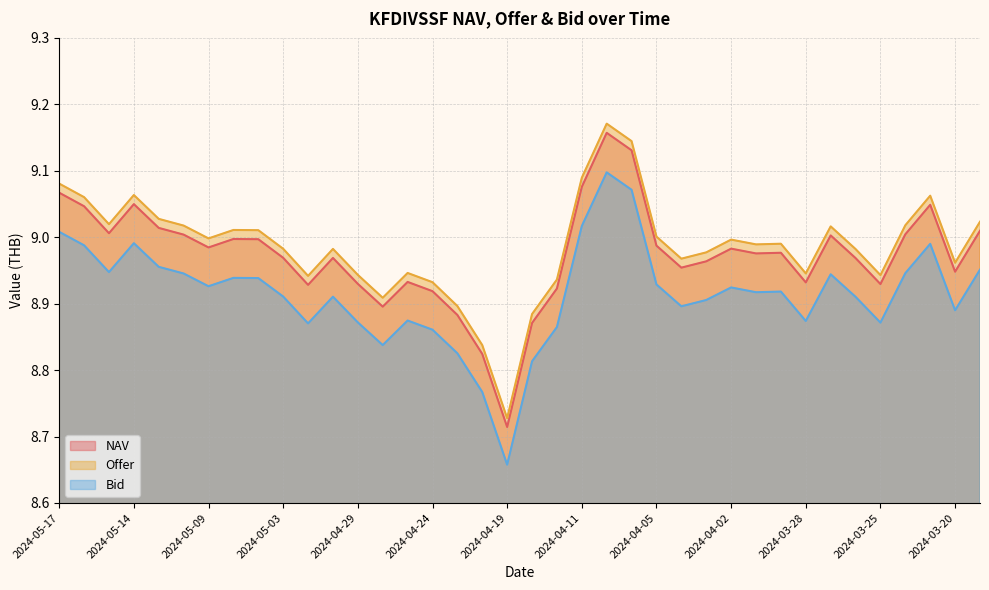

At which category does Bid reach its first local peak?

2024-05-14